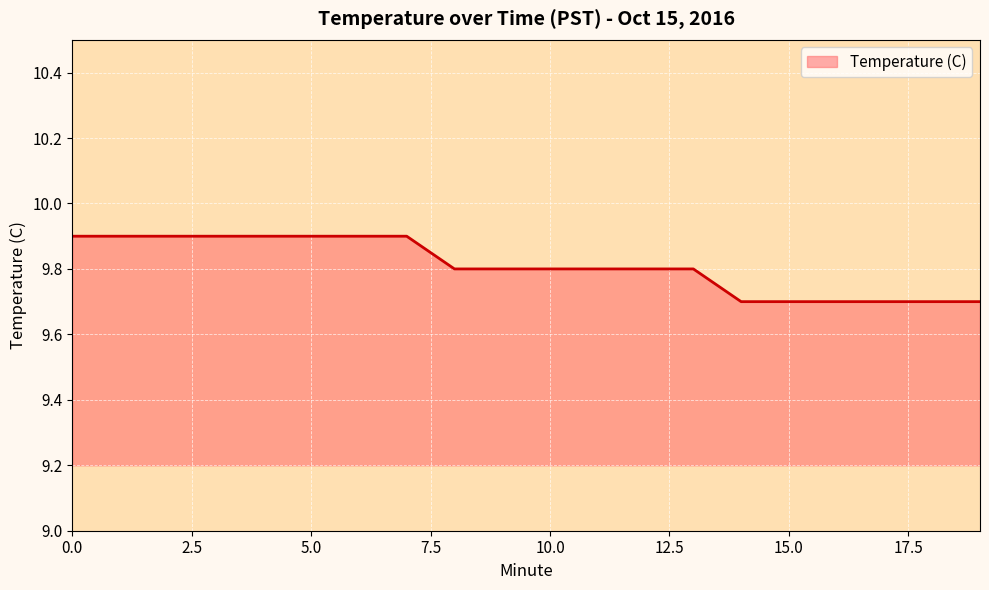

What is the greatest value displayed?

9.9